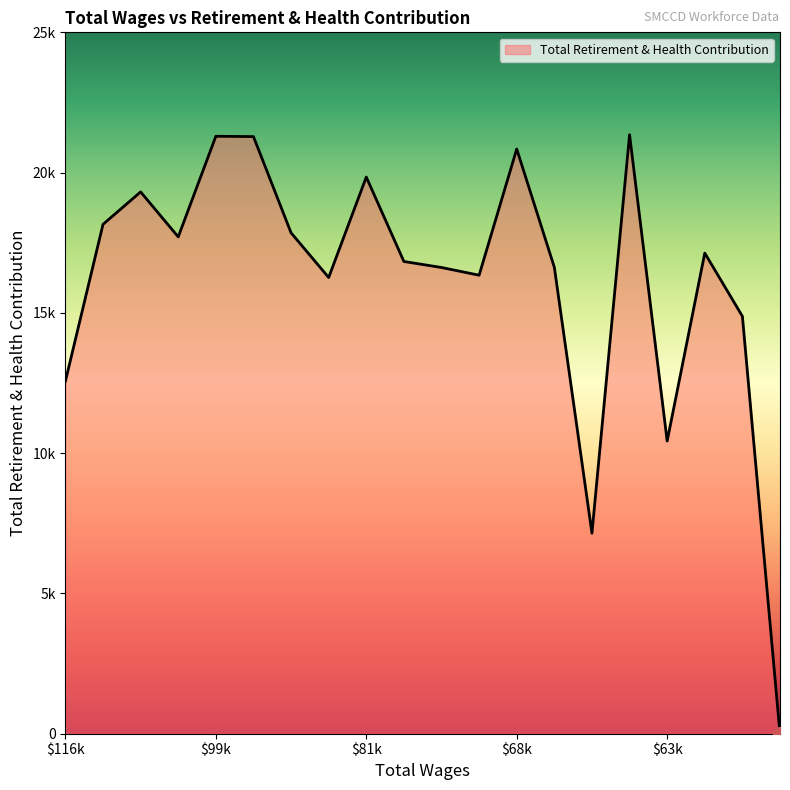

What is the greatest value displayed?

21351